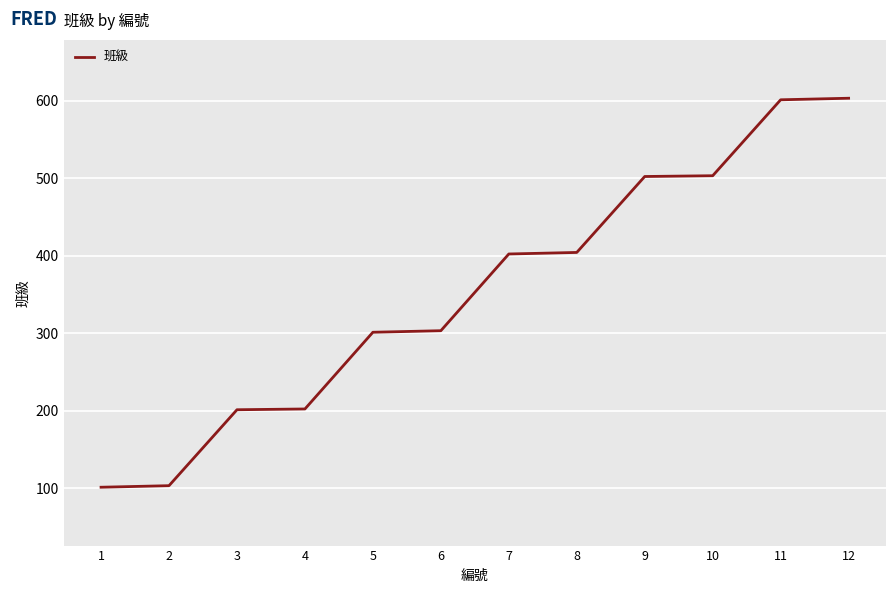

What is the change in value from 4 to 8?

+202